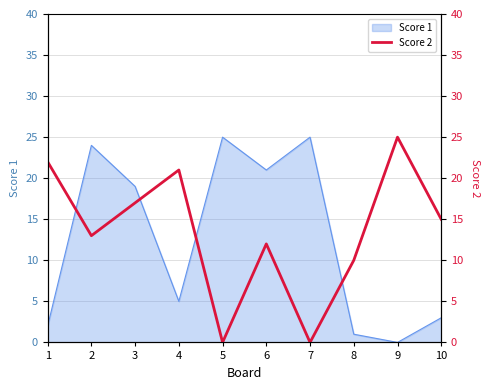

How many categories are shown in the chart?

10